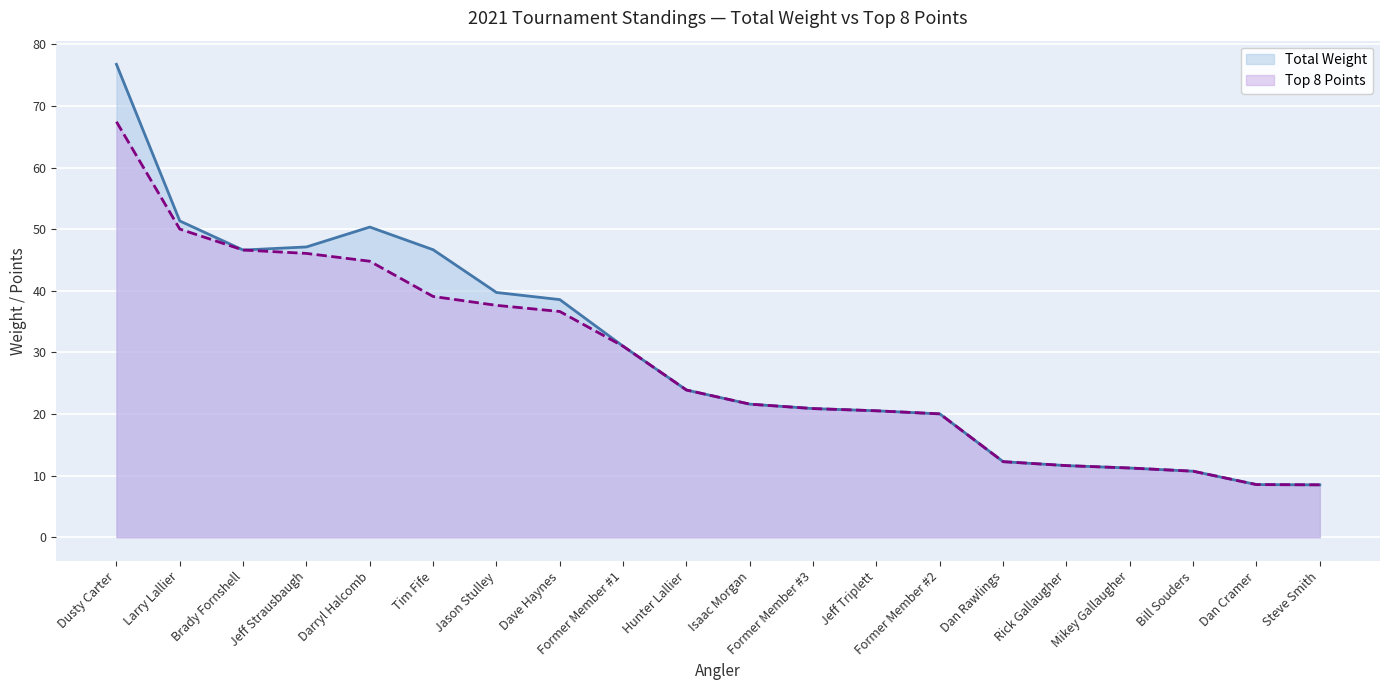

True or false: Top 8 Points has a value of 29.2 at Jeff Triplett.

False